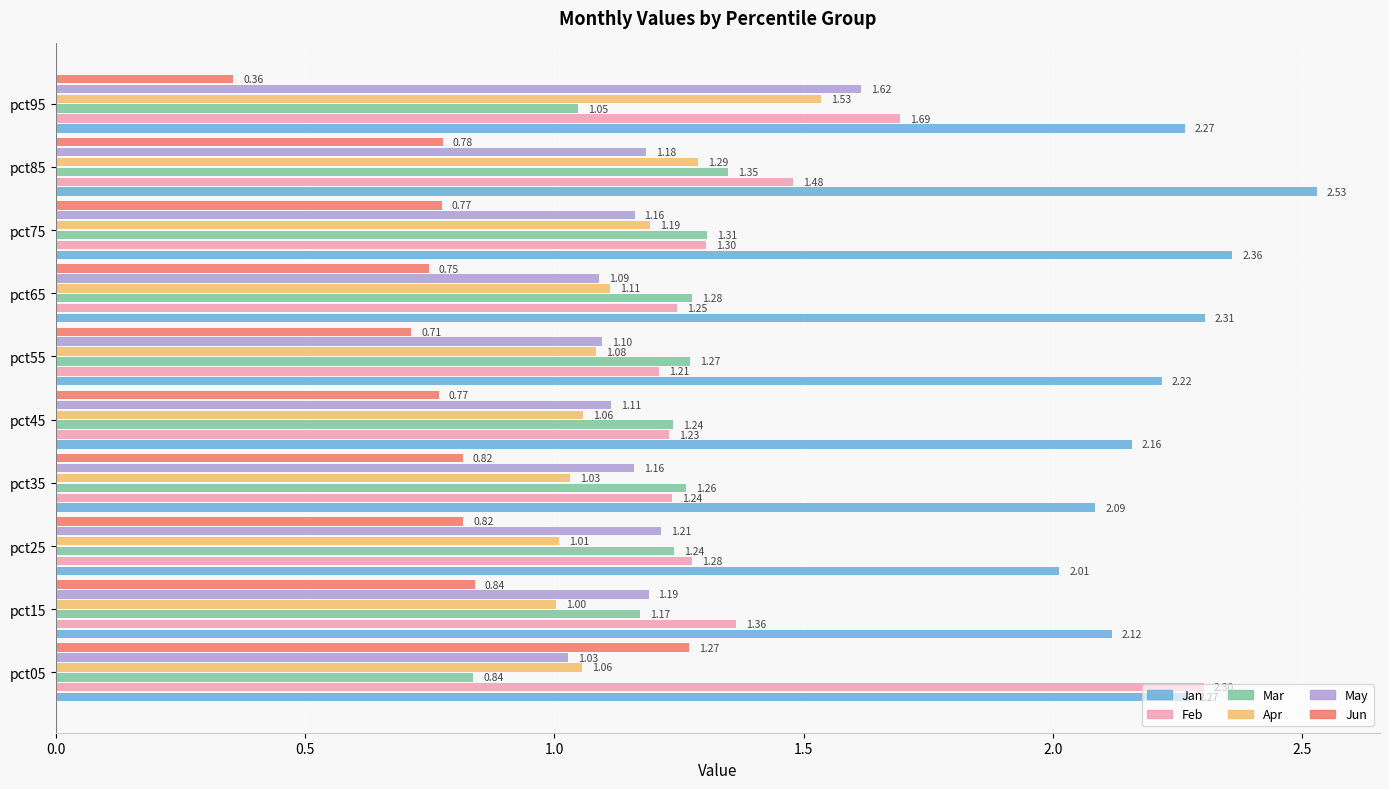

At how many categories does at least one series exceed 1?

10